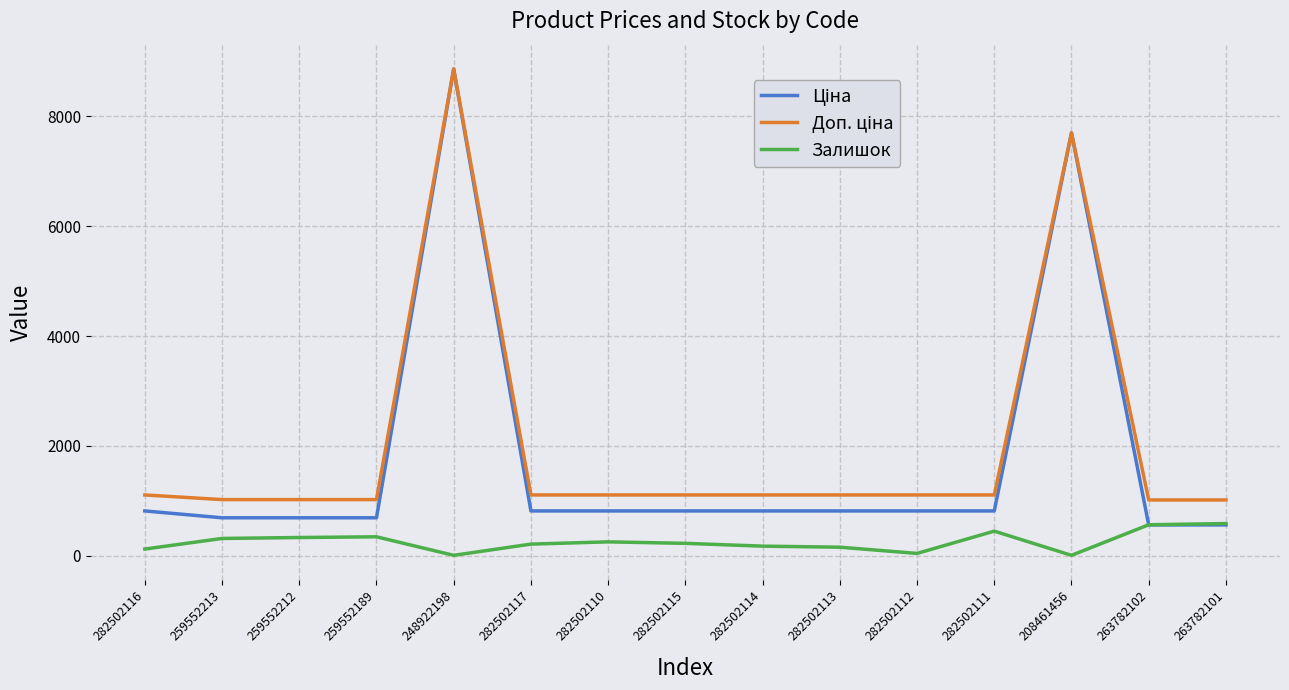

What is the total value across all series at 282502111?

2378.7